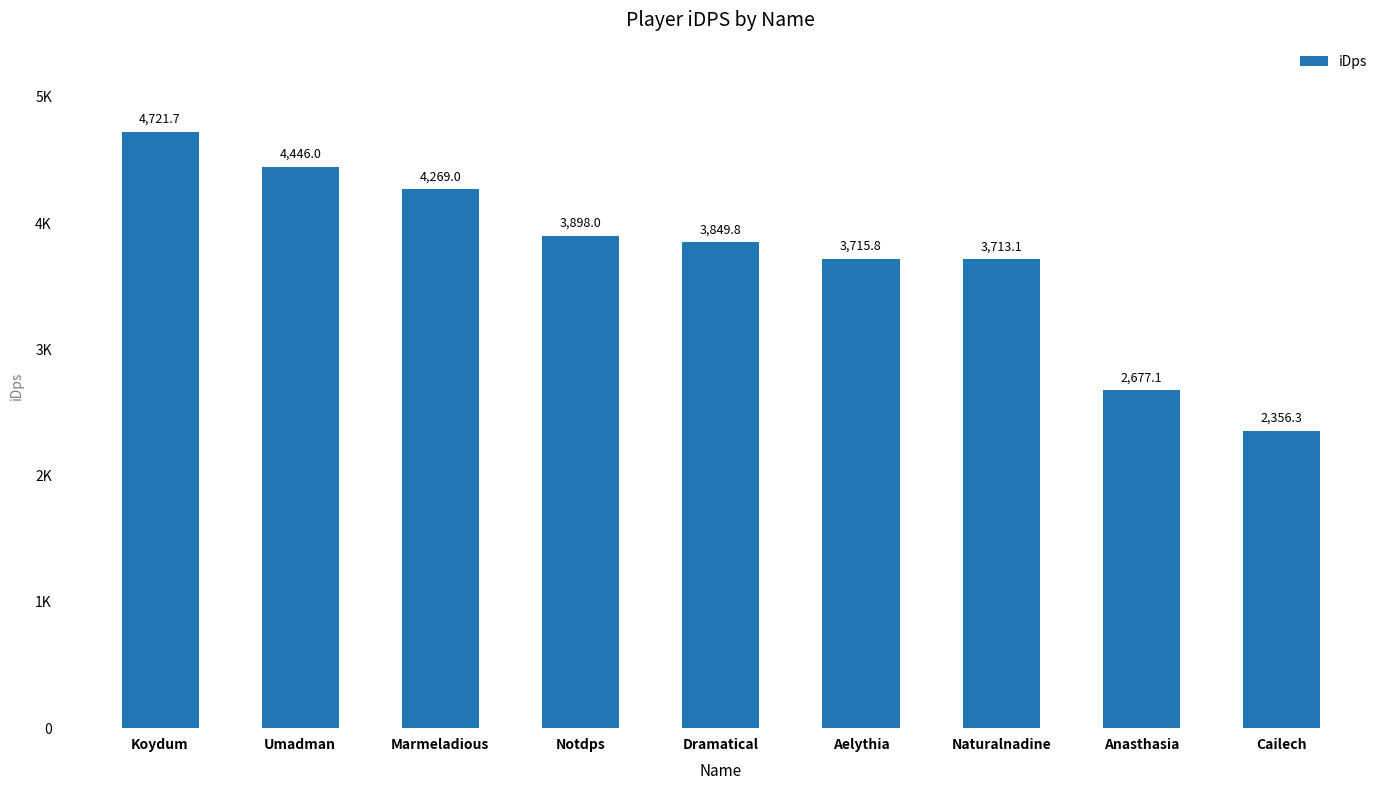

Reading left to right, transcribe all the data shown in this chart.

4721.7	4446.0	4269.0	3898.0	3849.8	3715.8	3713.1	2677.1	2356.3